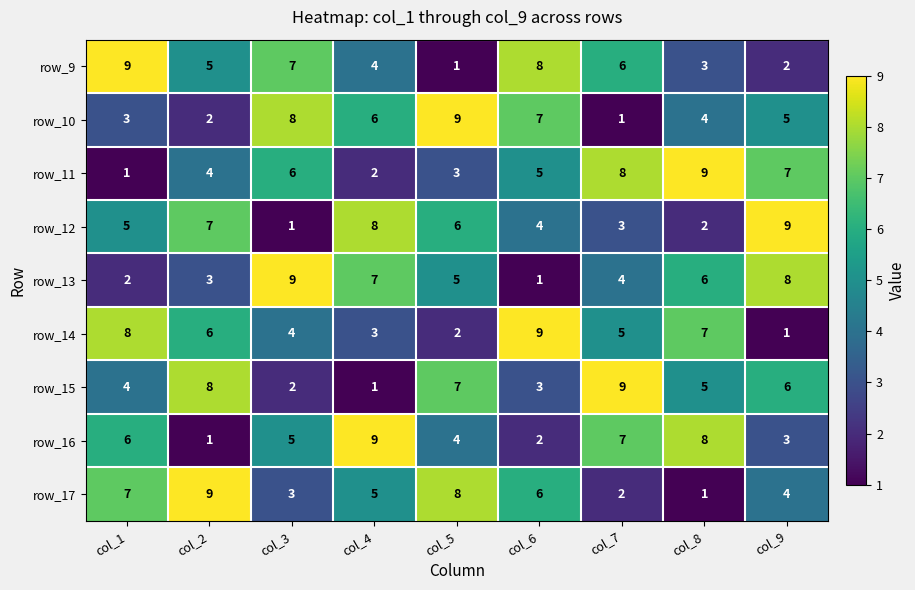

What is the difference between the maximum and minimum values in the row_10 series?

8